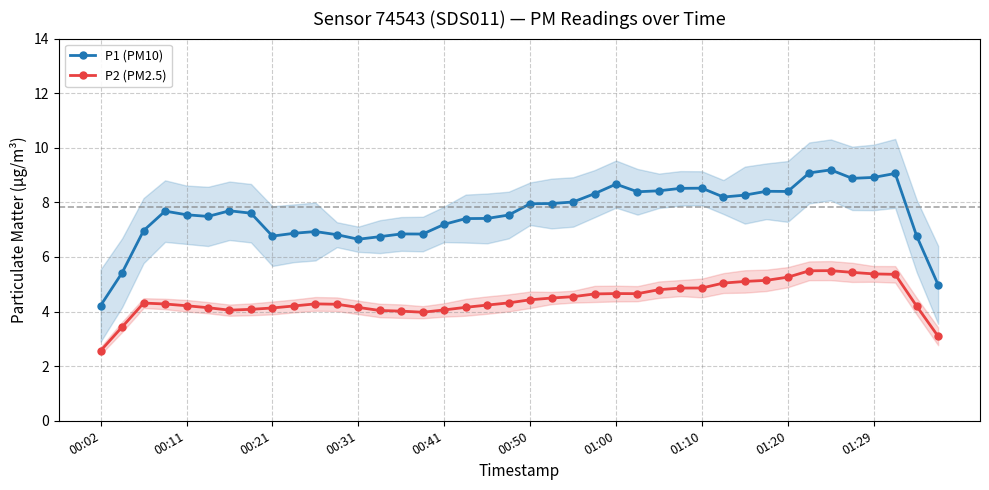

True or false: P2 (PM2.5) has more than 2 points higher than both neighbors.

True